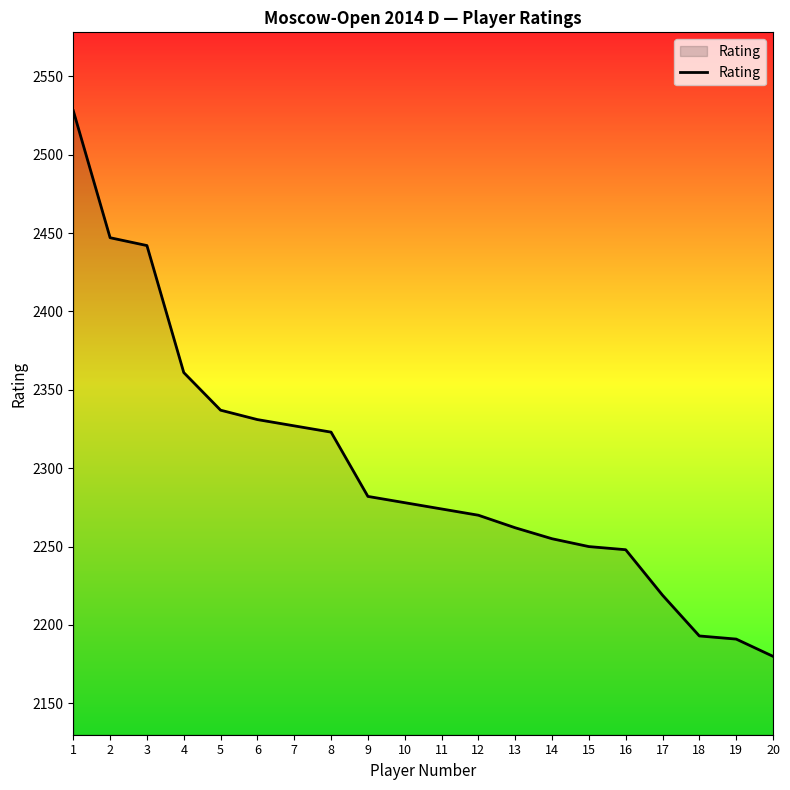

What is the difference between the maximum and minimum values?

348